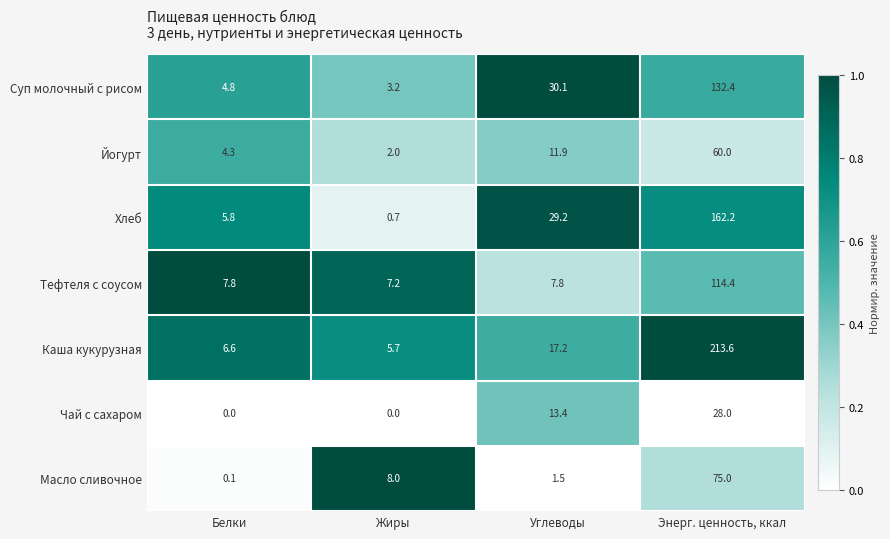

Is the value of Тефтеля с соусом at Энерг. ценность, ккал greater than the value of Хлеб at Белки?

Yes